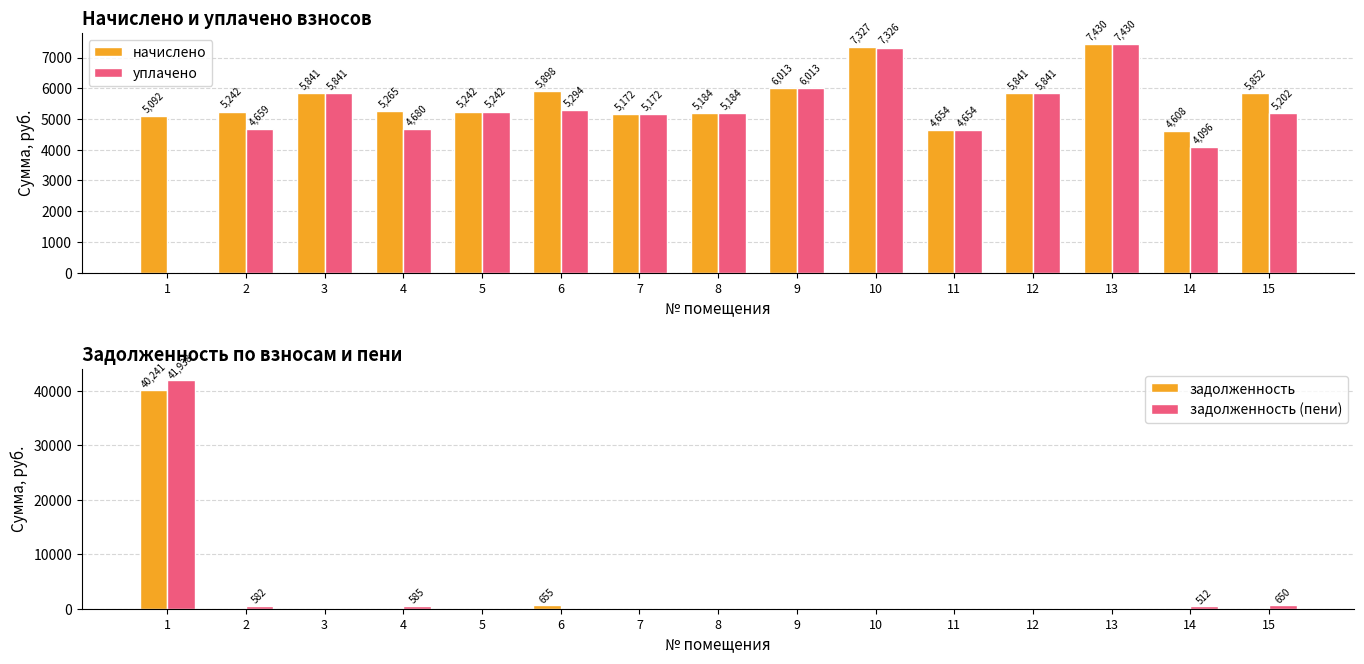

How many data points in уплачено are above 5201?

8